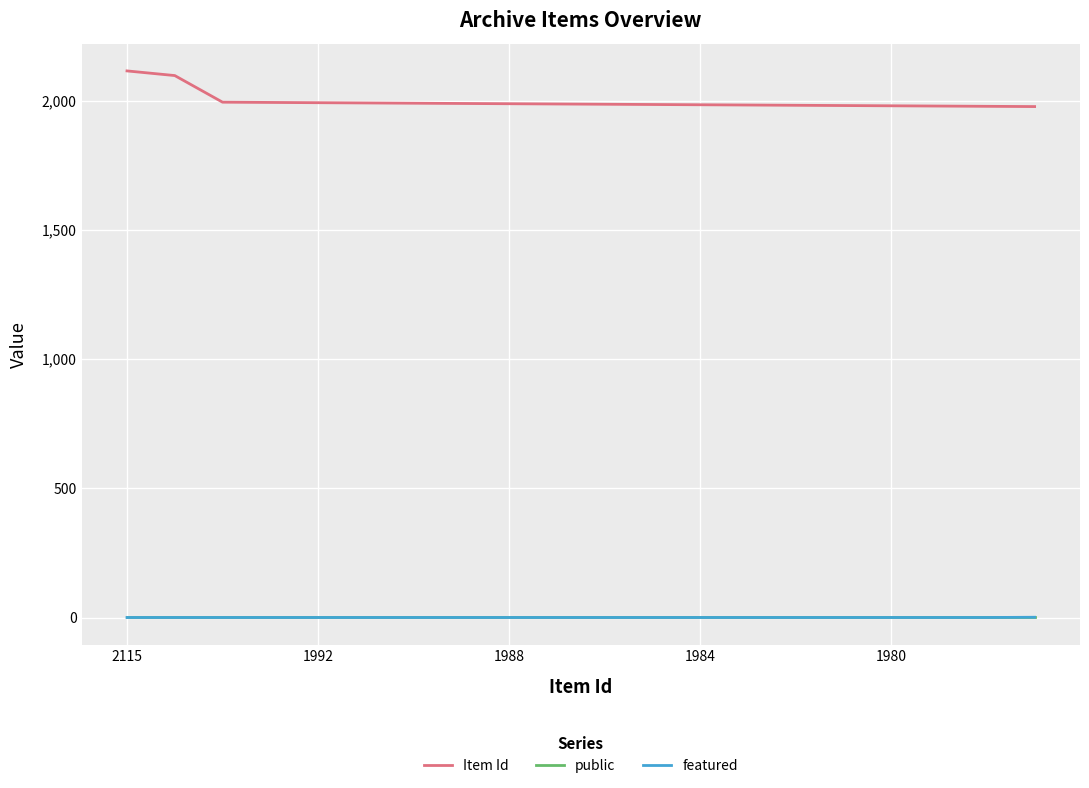

Which series has the widest spread of values?

Item Id